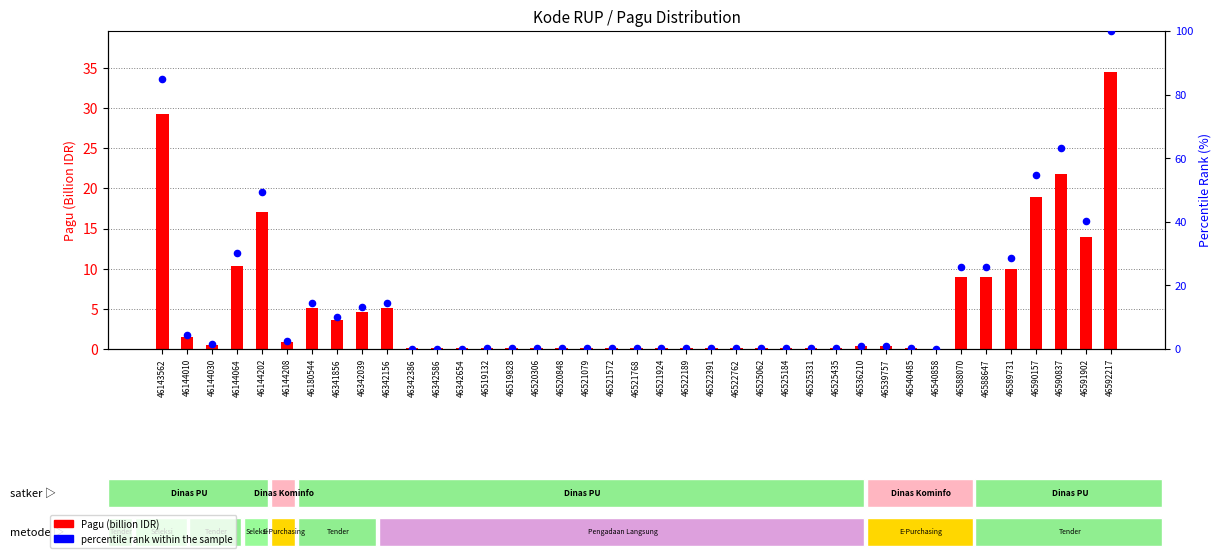

What is the total value across all series at 46342654?

0.2